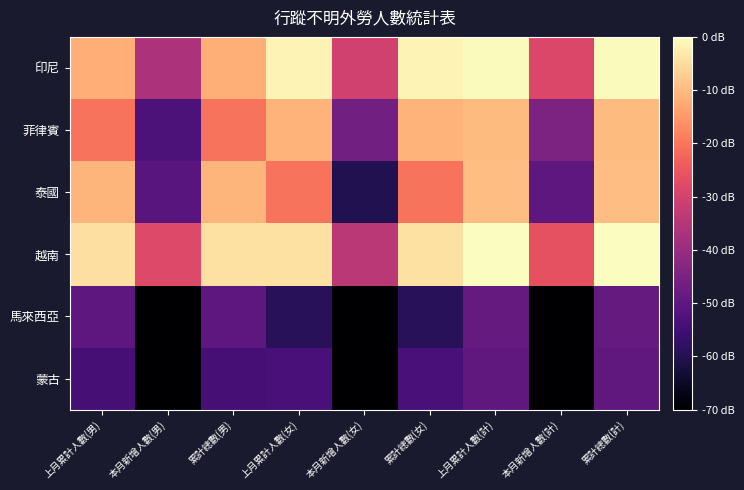

Between 本月新增人數(女) and 本月新增人數(計), which is larger?

本月新增人數(計)